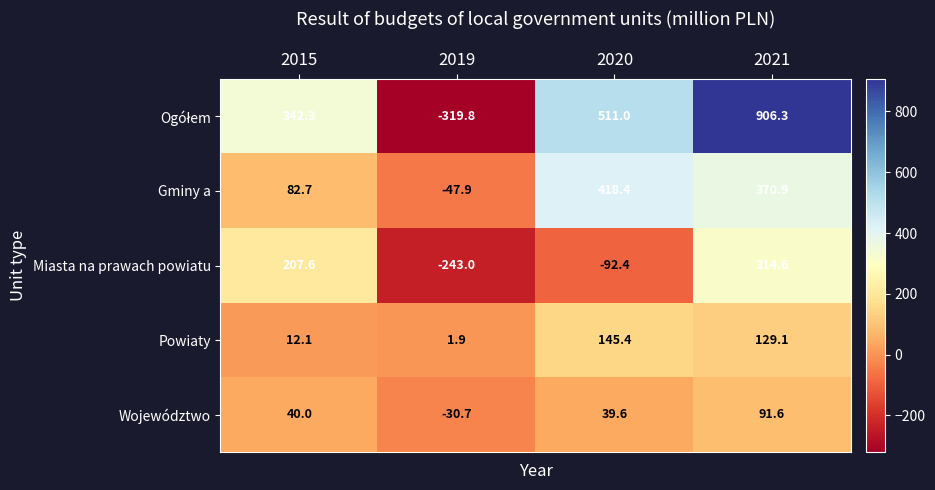

What is the approximate value of Miasta na prawach powiatu at 2019?

-243.0